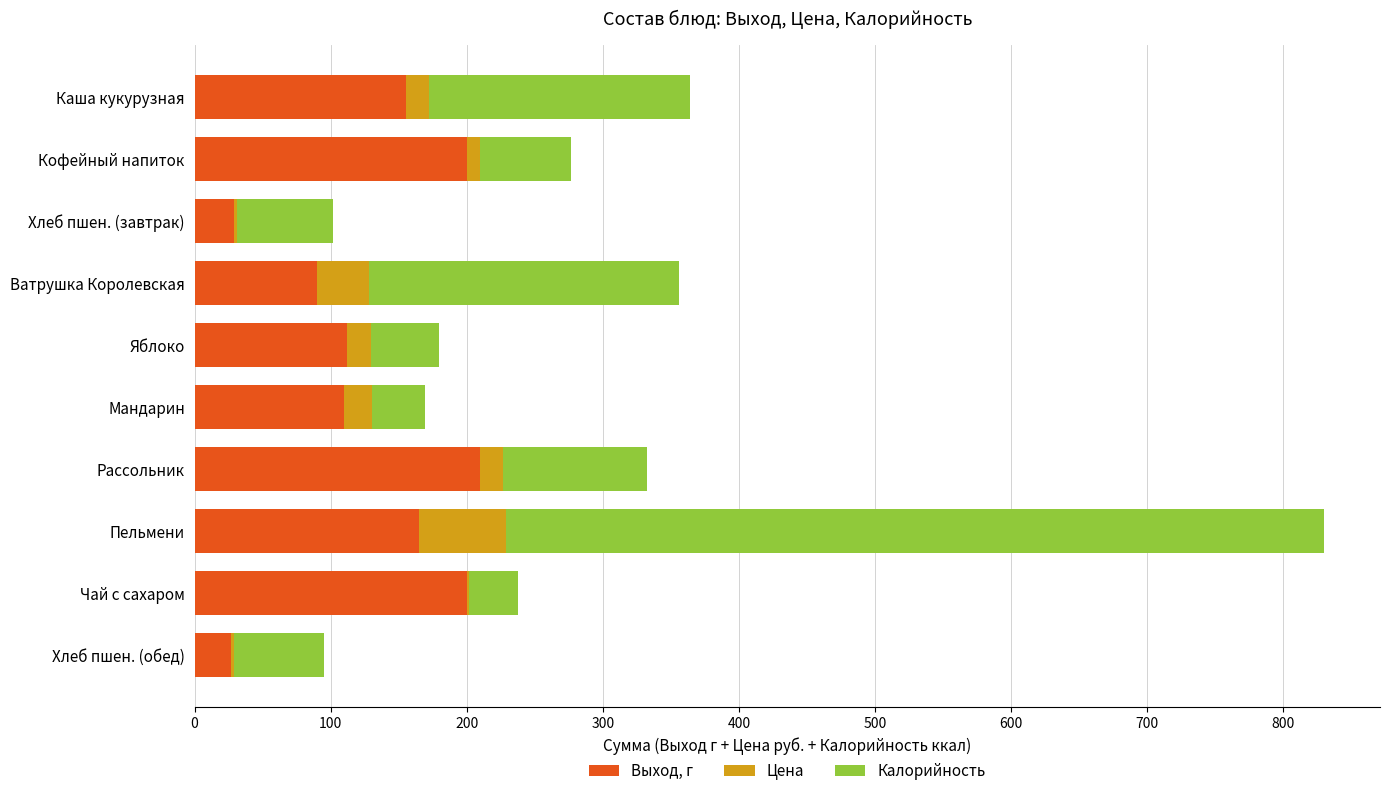

The Выход, г series shows 200.0 at Кофейный напиток. True or false?

True